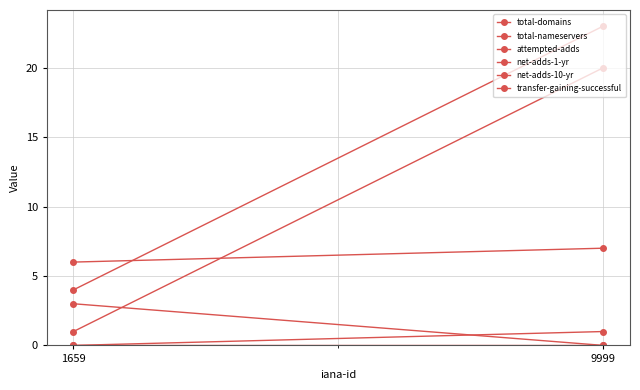

What are all the series names shown in the legend?

total-domains, total-nameservers, attempted-adds, net-adds-1-yr, net-adds-10-yr, transfer-gaining-successful